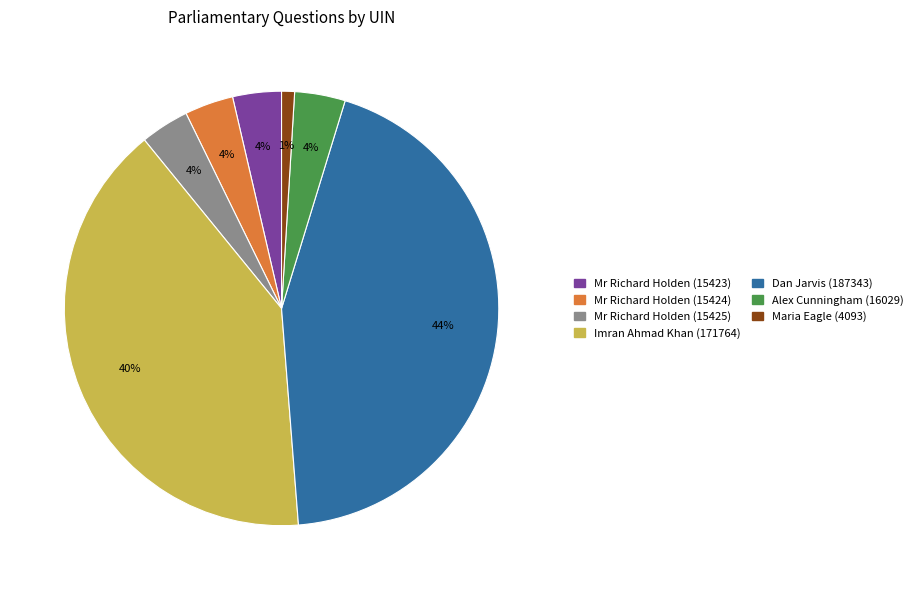

How many slices are in this pie chart?

7